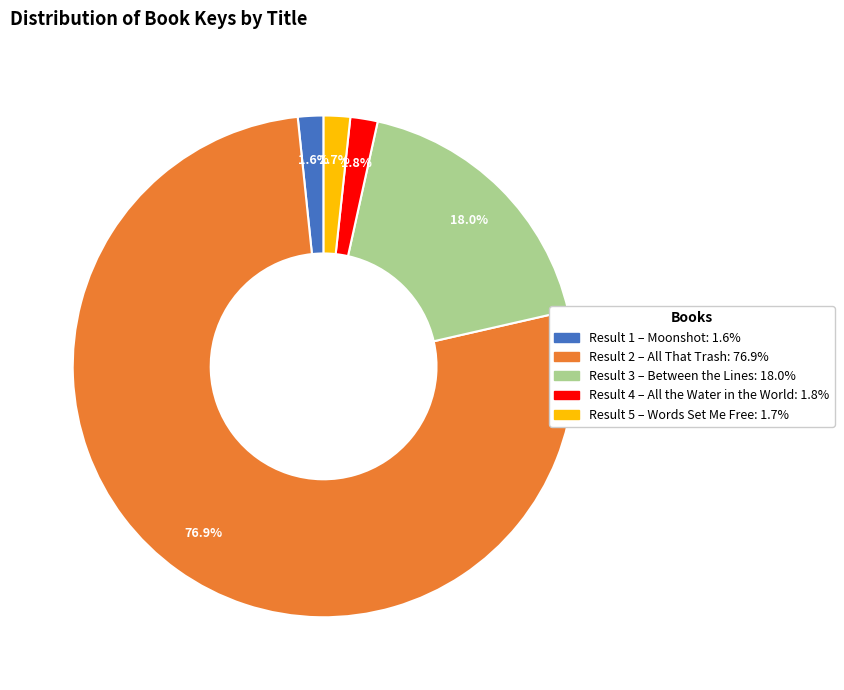

Count the number of slices in the pie.

5